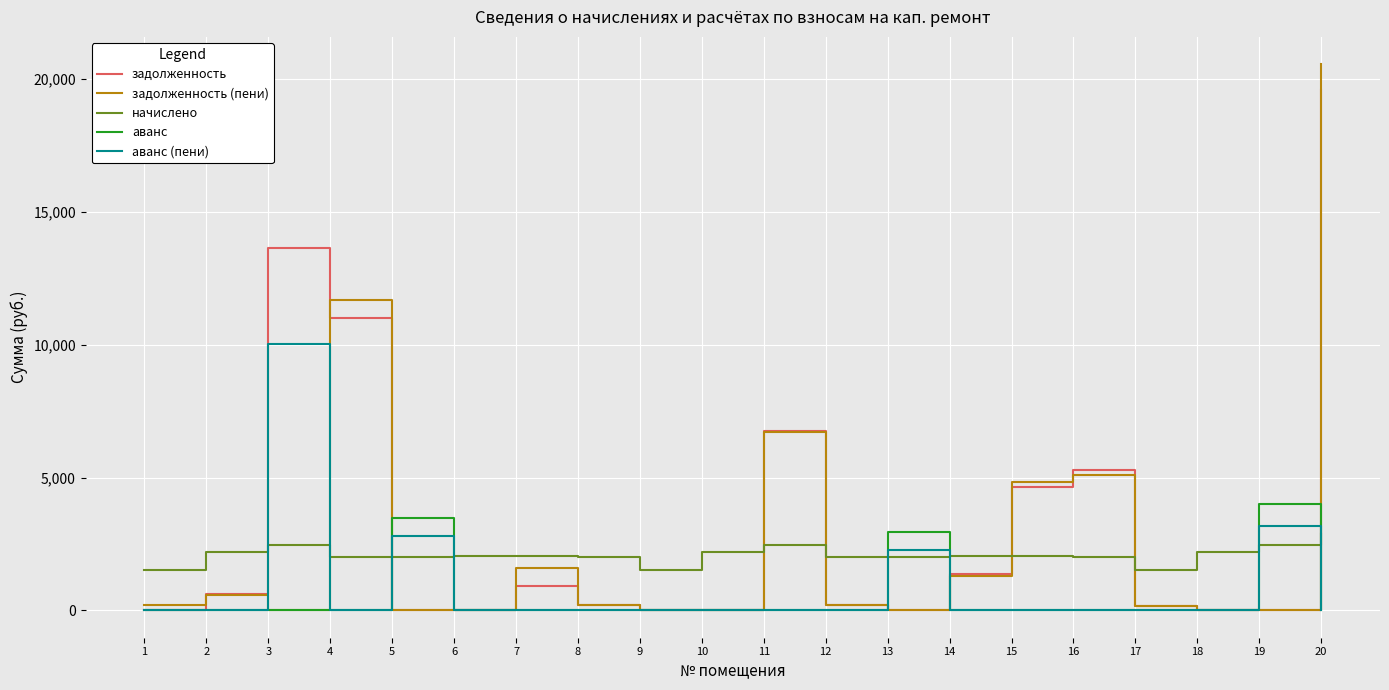

Between which two adjacent categories do аванс (пени) and начислено first intersect?

2 and 3